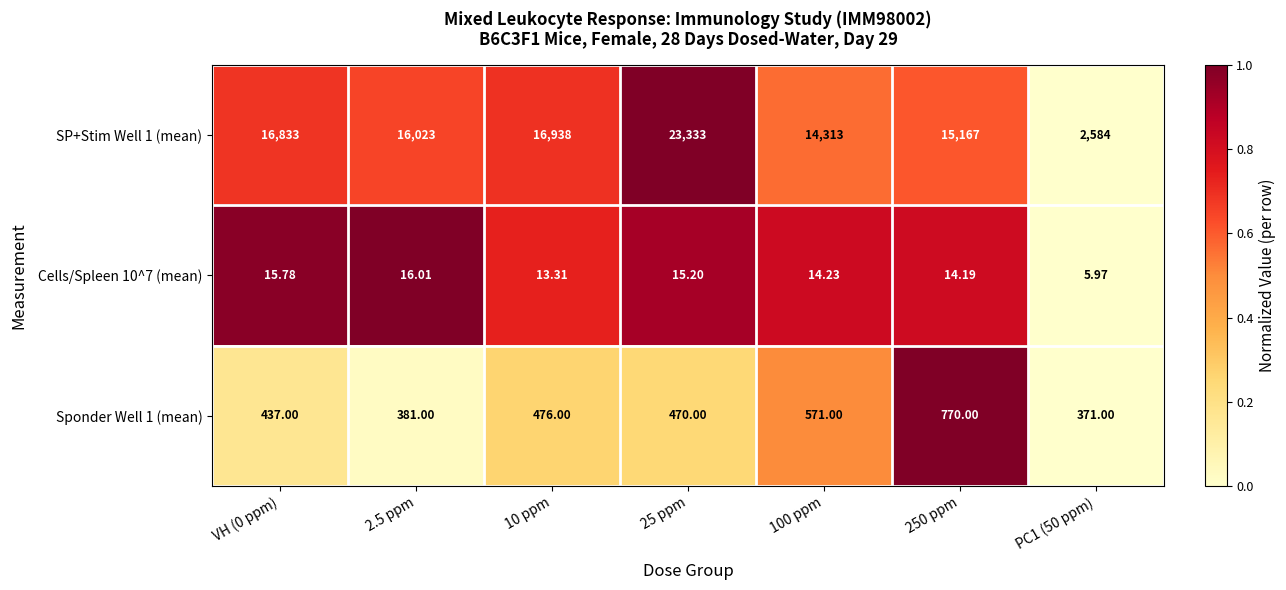

Which series has the largest total across all categories?

SP+Stim Well 1 (mean)